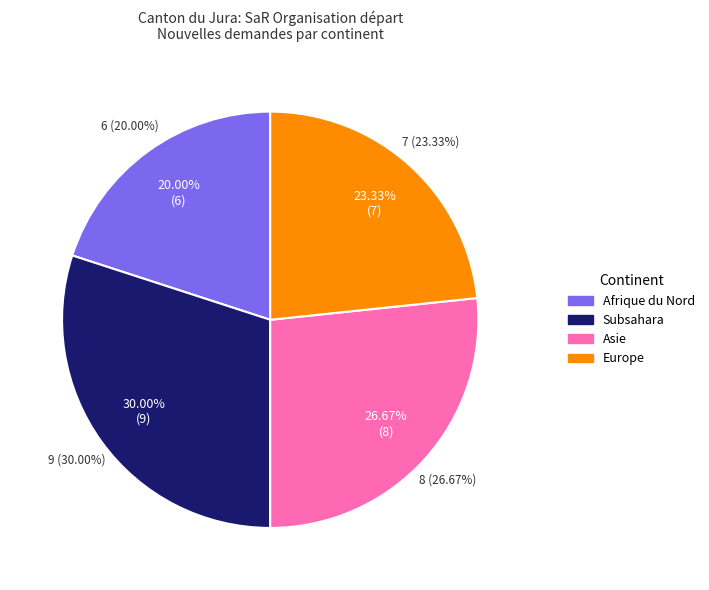

Rank the categories by value from highest to lowest.

Subsahara, Asie, Europe, Afrique du Nord